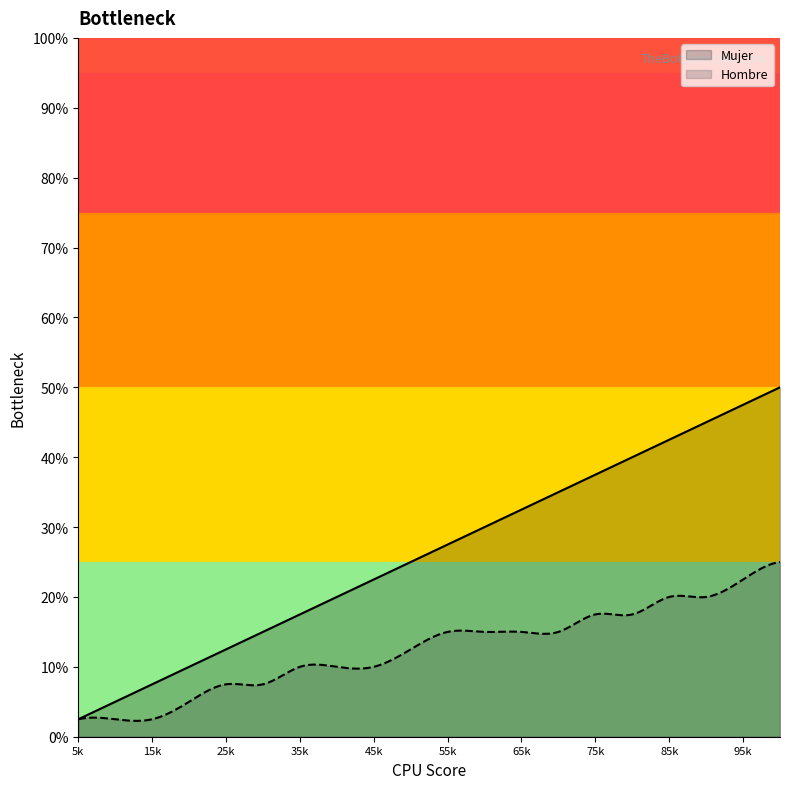

At how many categories does at least one series exceed 8?

18